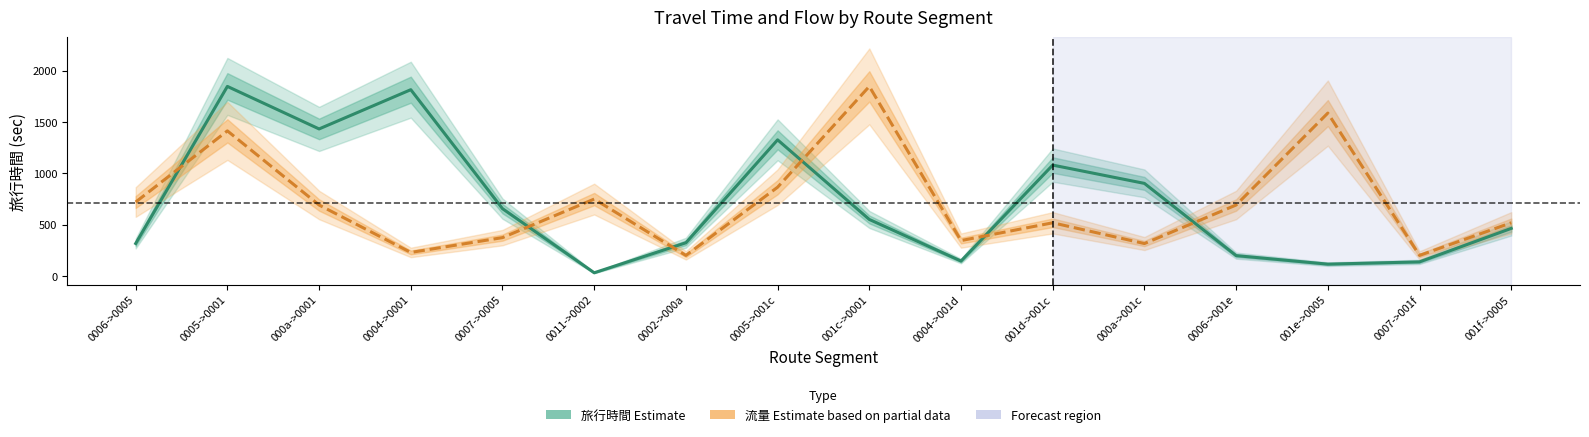

True or false: 流量 (Estimate based on partial data) and 旅行時間 (Estimate) cross at least once.

True